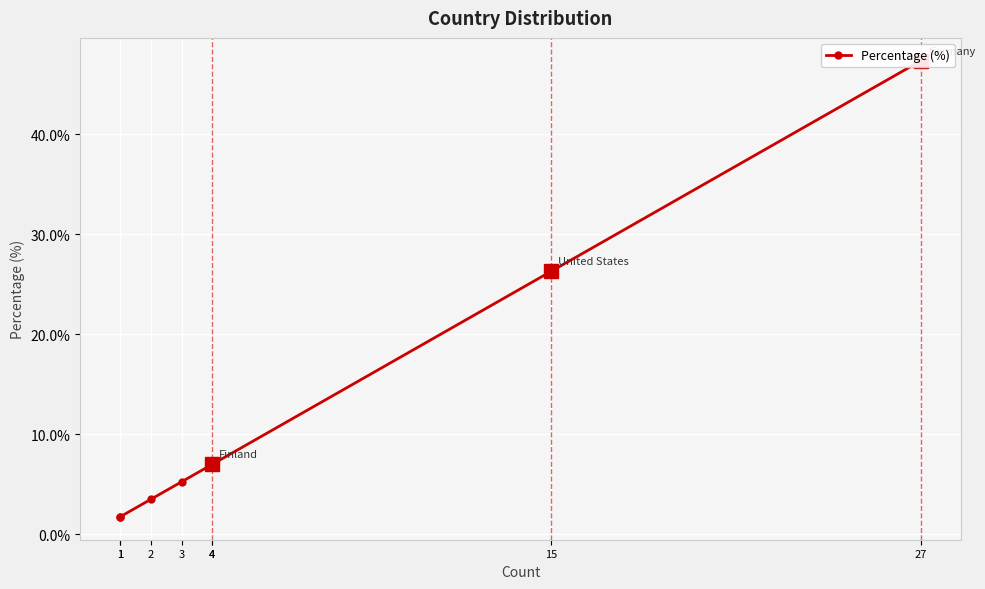

What is the greatest value displayed?

47.4